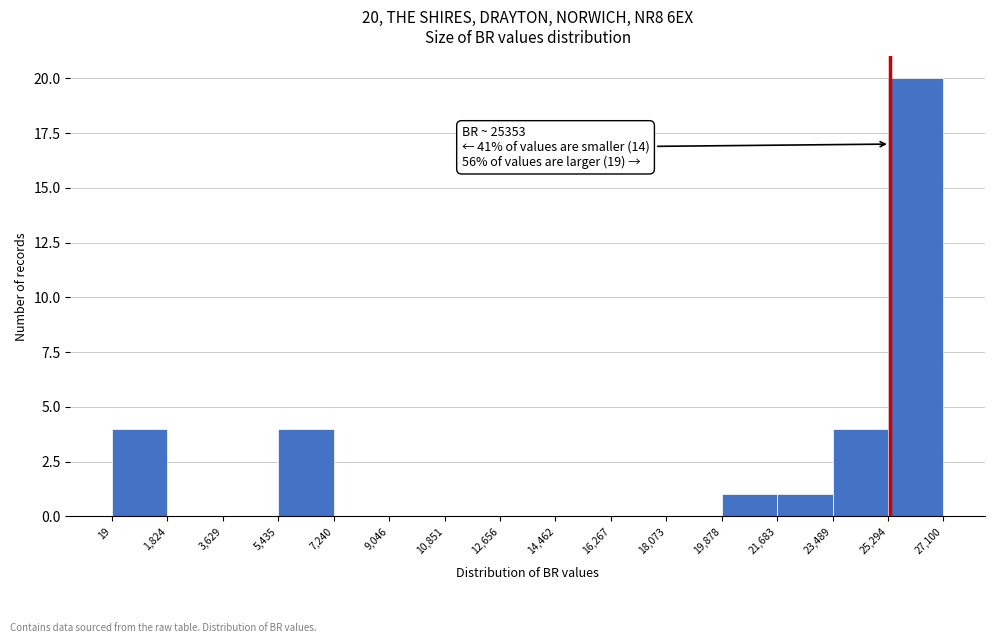

Over which range of the x-axis is the bar tallest?

25,294 to 27,100